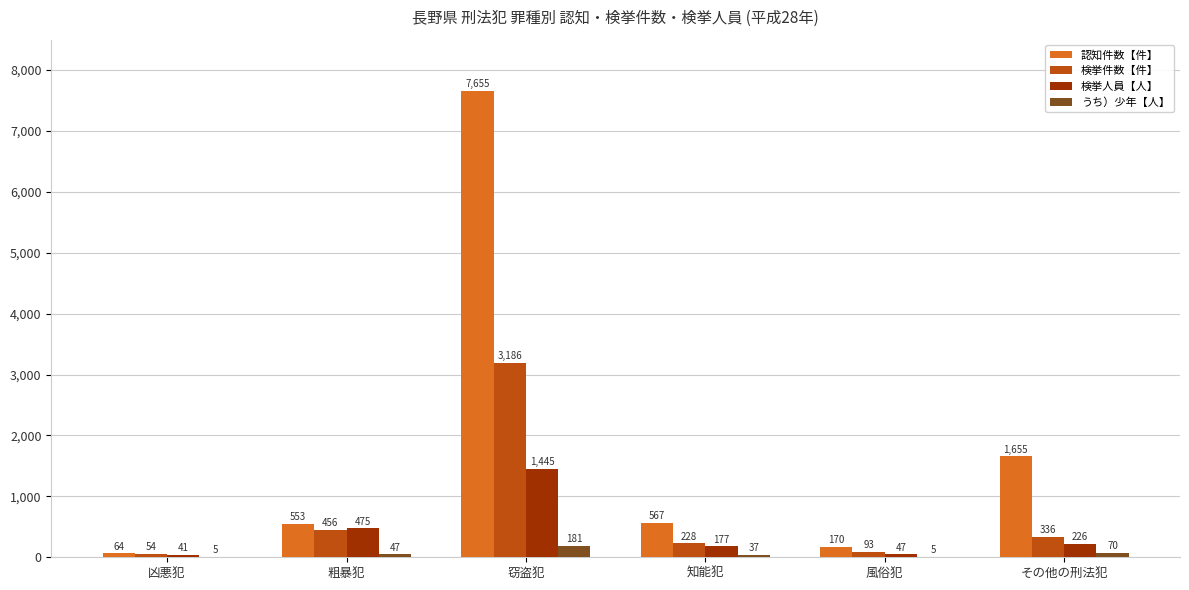

How many うち）少年【人】 values are between 5 and 70?

5